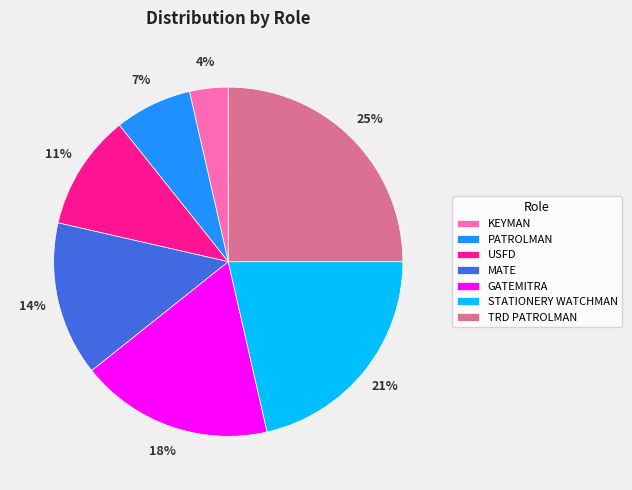

Count the number of slices in the pie.

7